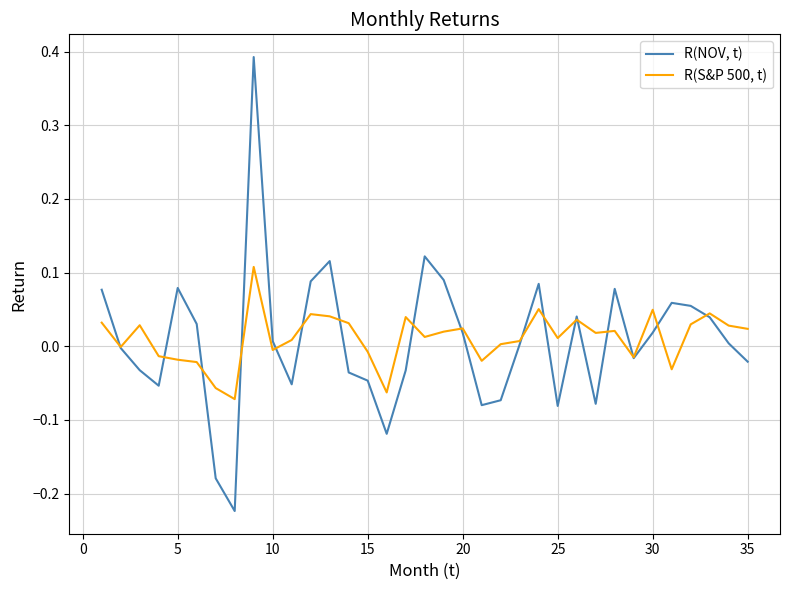

Which series has the largest range (max minus min)?

R(NOV, t)